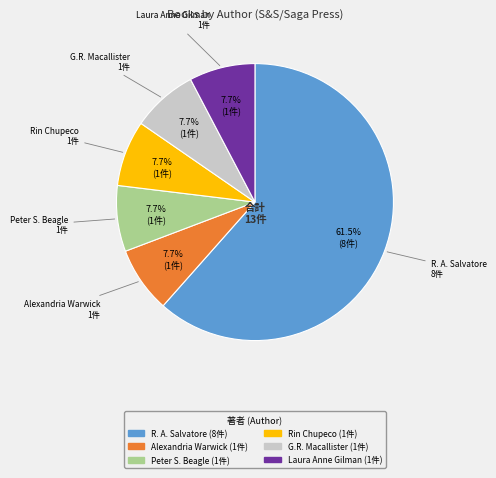

Is there a majority slice in this chart?

Yes